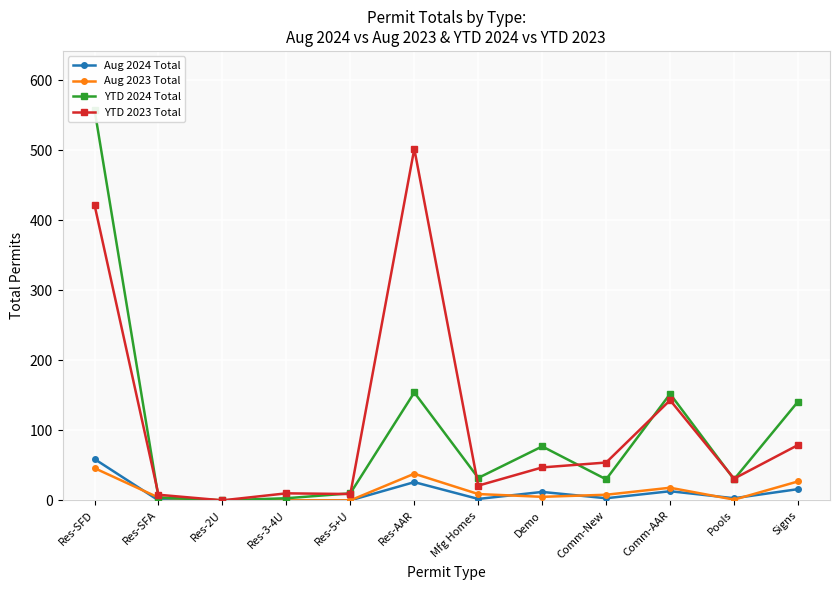

In YTD 2024 Total, how many points are lower than both neighbors (excluding endpoints)?

4